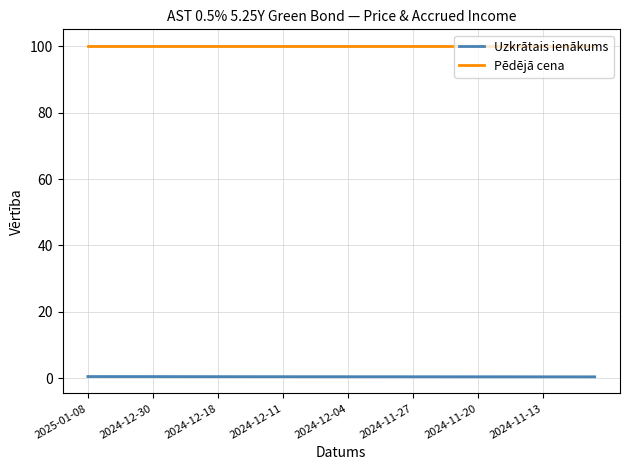

True or false: Pēdējā cena and Uzkrātais ienākums cross at least once.

False